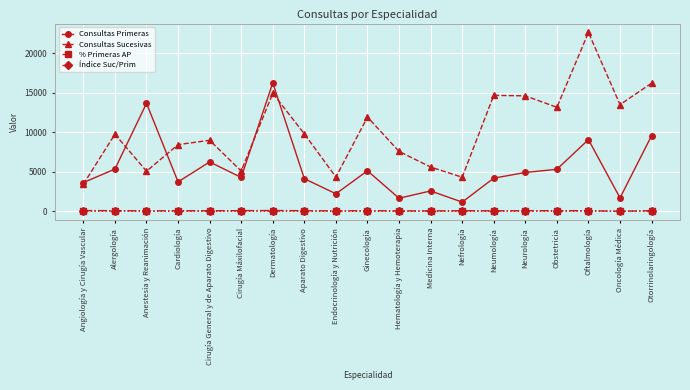

Where is the first local minimum for Consultas Sucesivas?

Anestesia y Reanimación